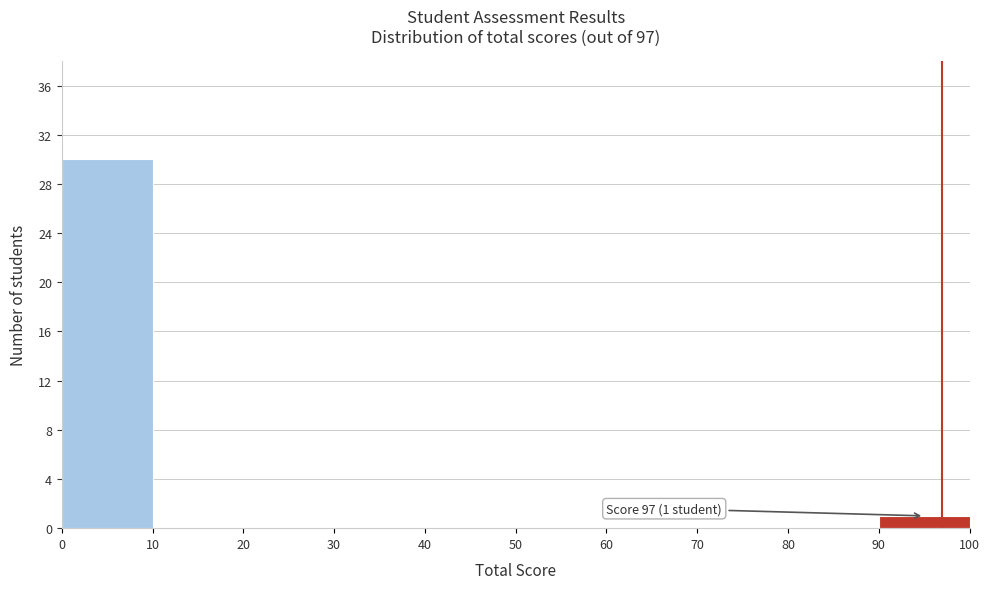

Which range on the x-axis has the tallest bar?

0 to 10